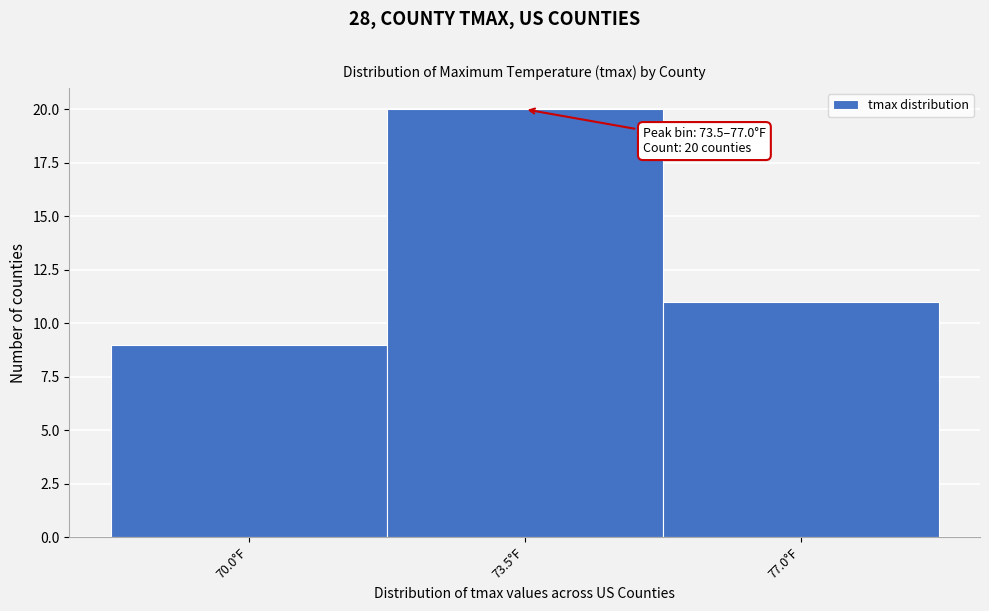

Reading left to right, what are all the values shown in this chart?

70.0°F=9	73.5°F=20	77.0°F=11